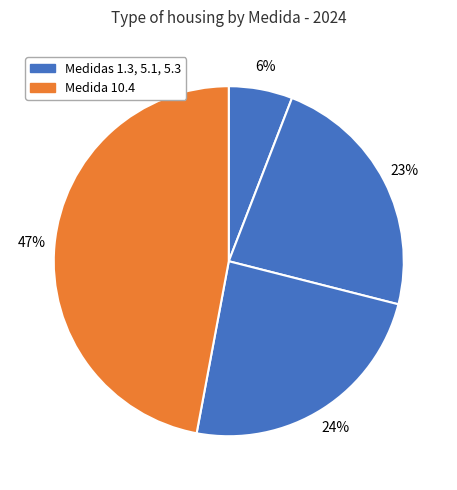

Does any single category account for the majority?

No